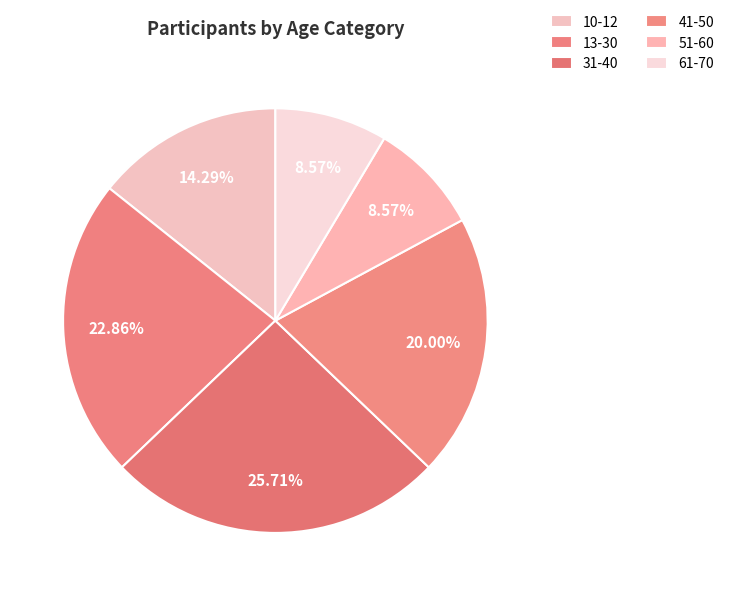

Which category has the biggest portion of the pie?

31-40